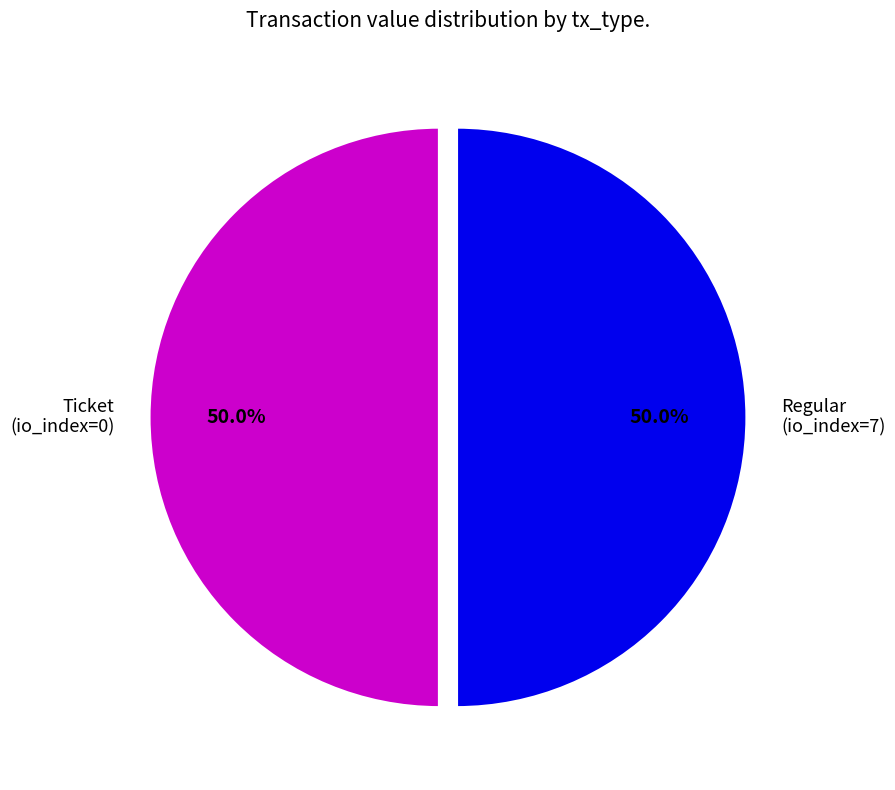

To the nearest percent, what is the average slice percentage?

50%